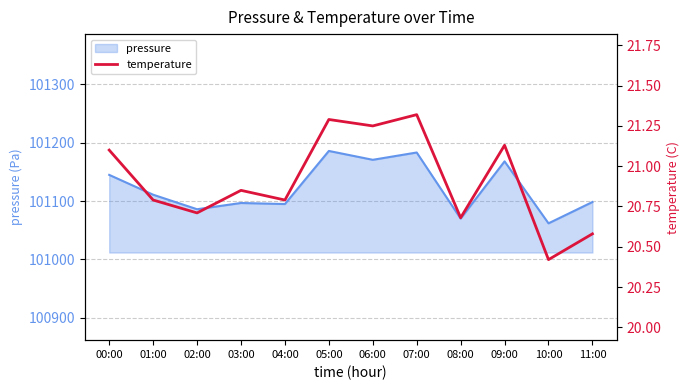

What is the minimum value for pressure?

101061.8